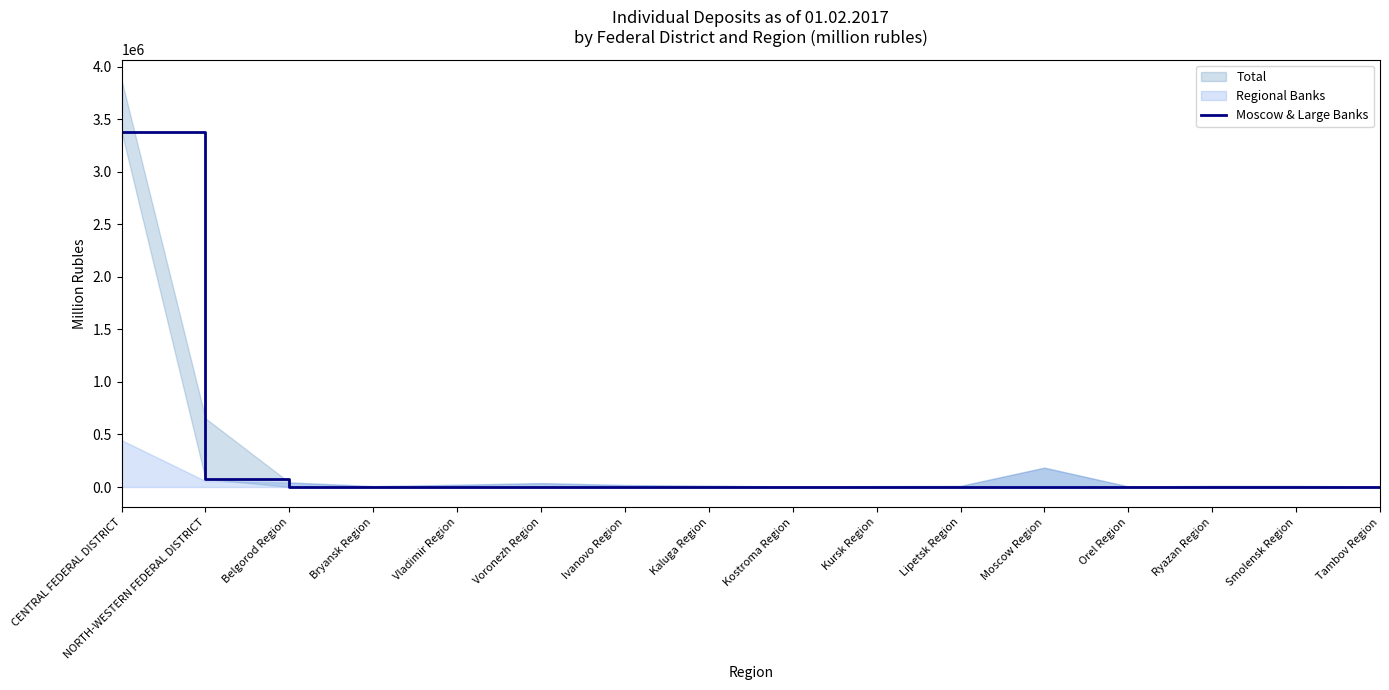

True or false: there are more than 0 points higher than both neighbors.

True